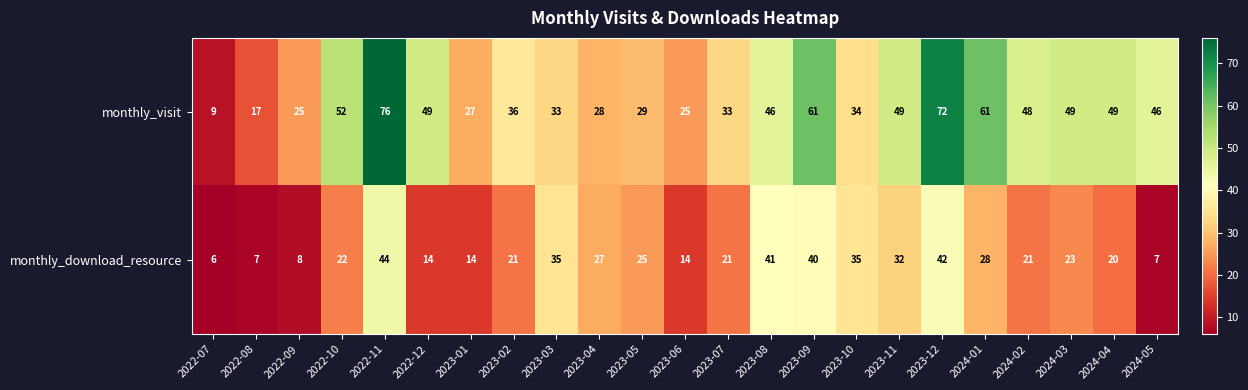

At which label does monthly_visit first exceed 46?

2022-10